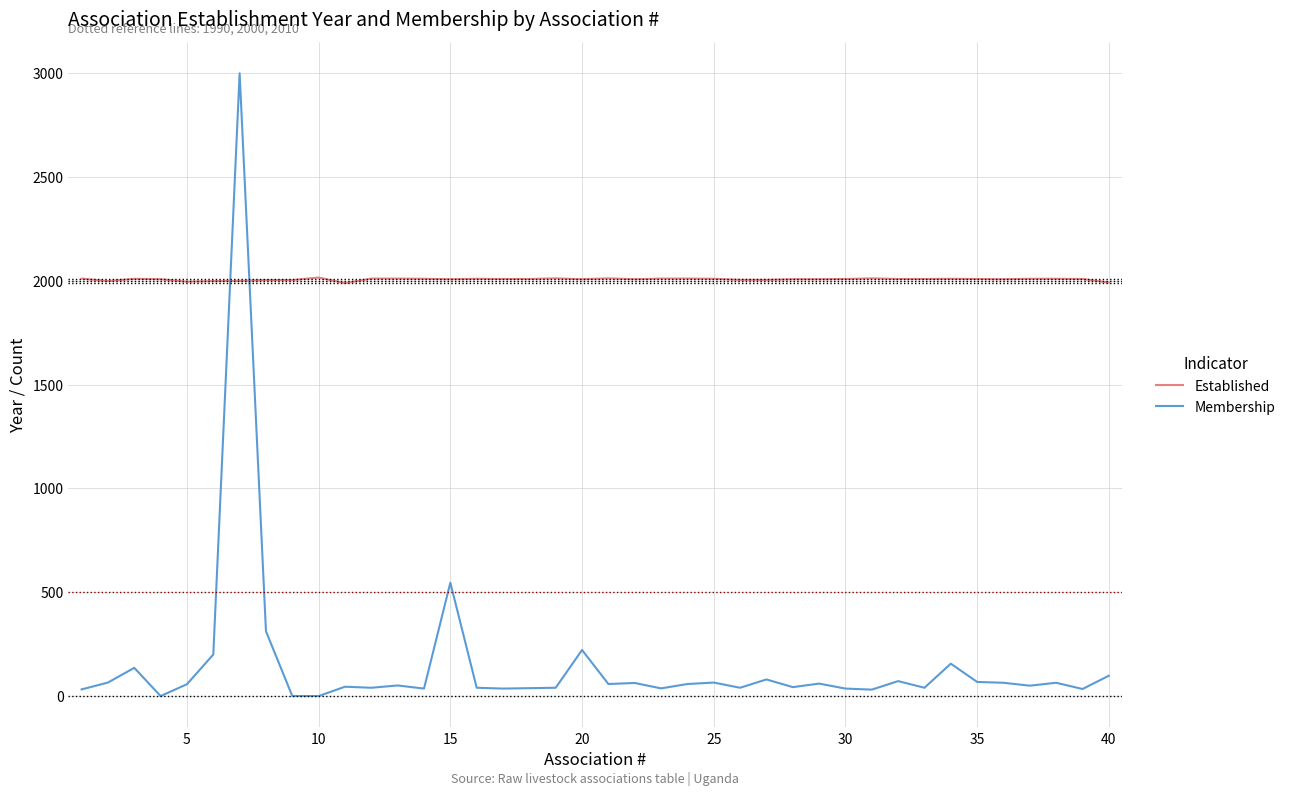

True or false: Membership and Established intersect in this chart.

True